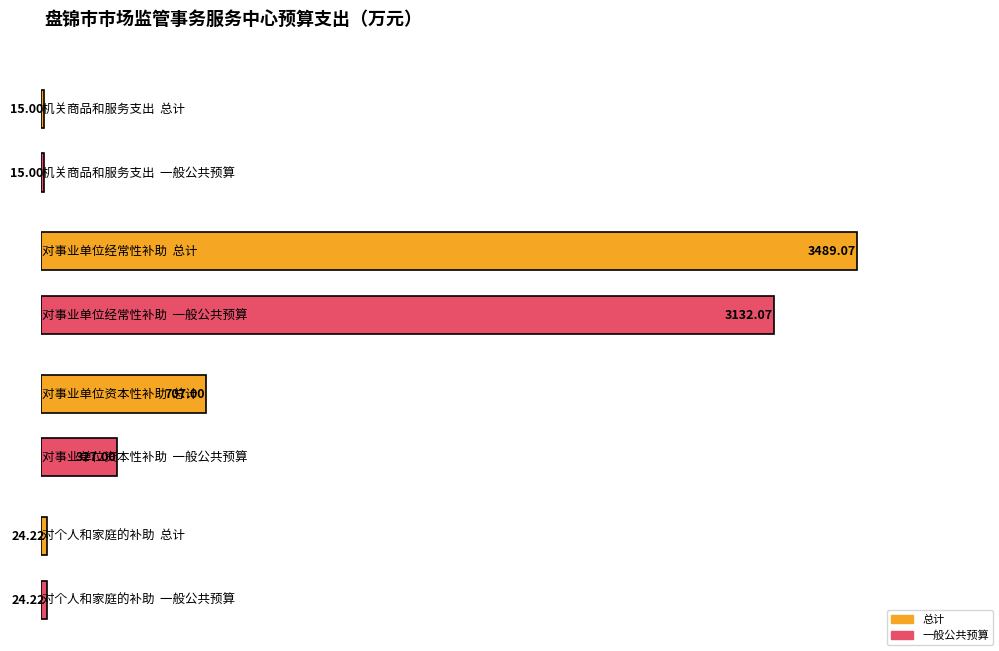

How many bars are there in each group?

2